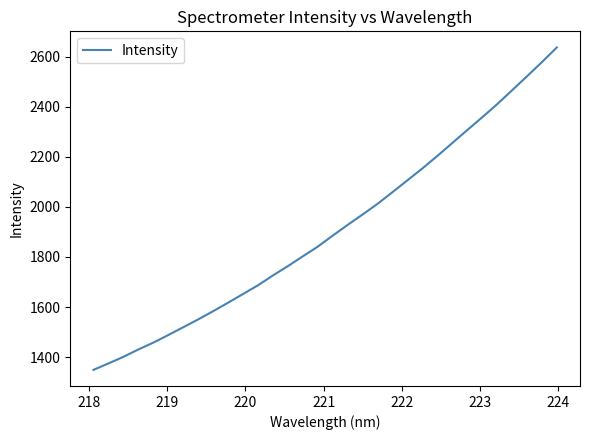

Count the number of data series in this chart.

1